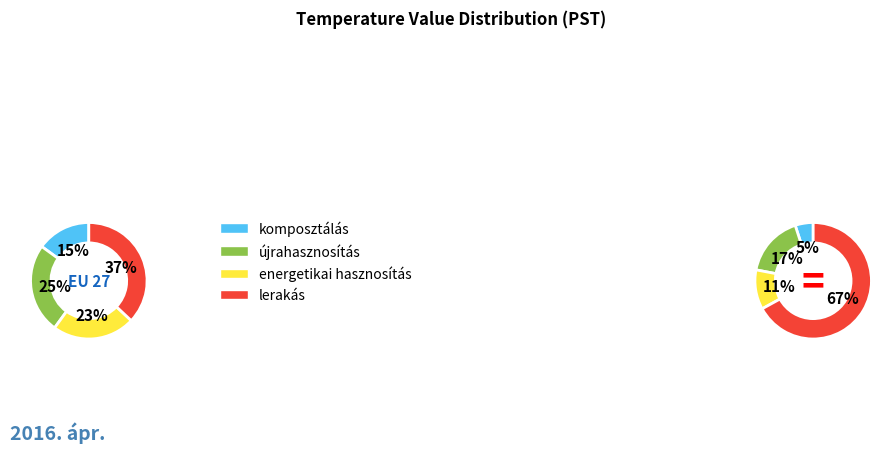

Is 9 the majority of the pie?

No